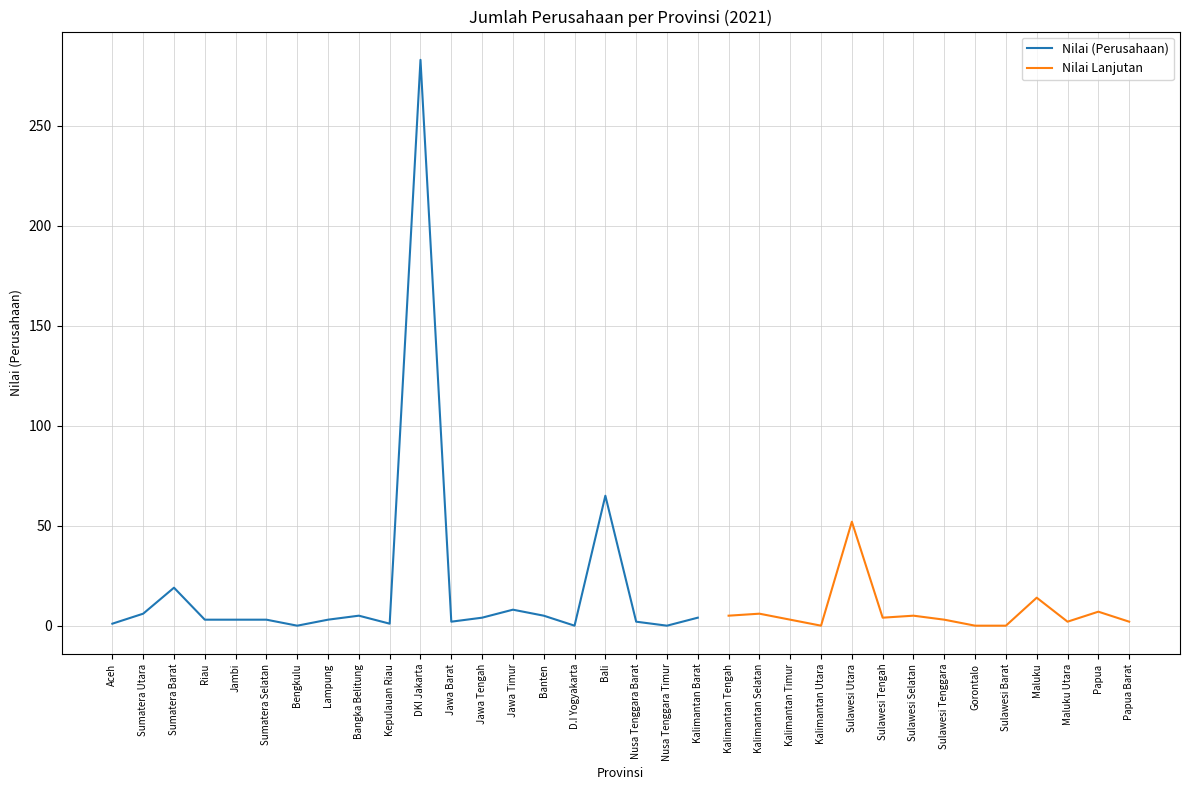

What is the difference between the maximum and minimum values?

283